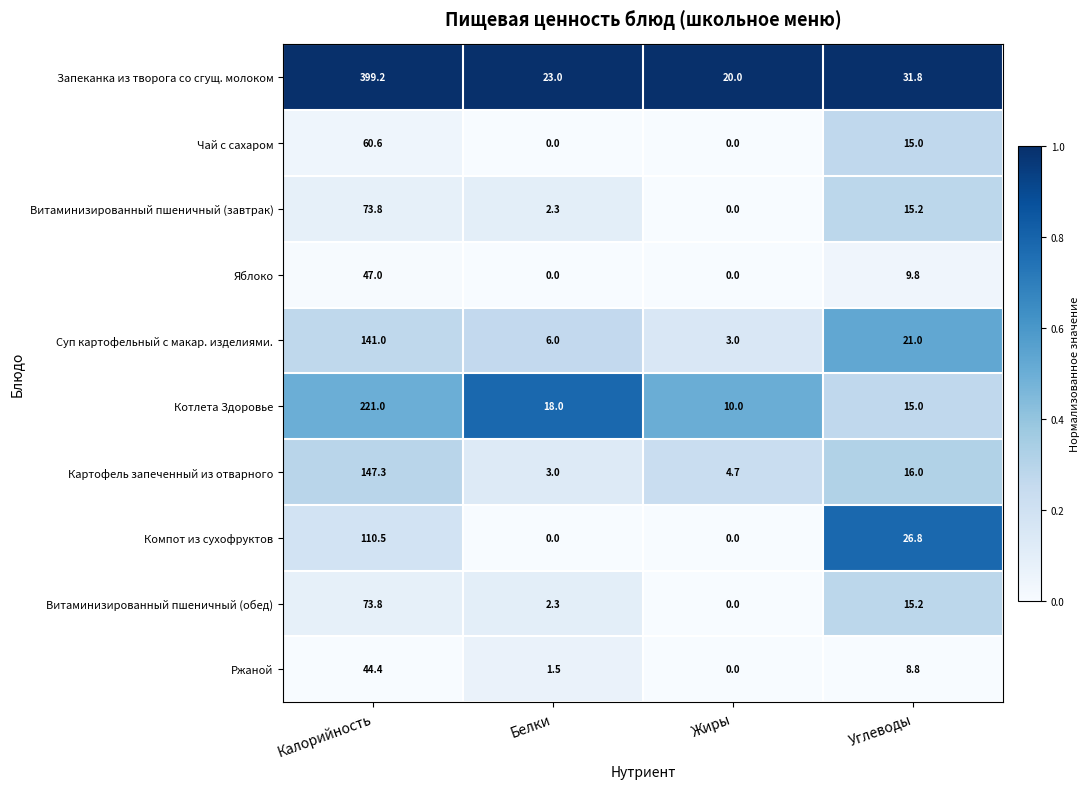

What is the total value across all series at Жиры?

37.7